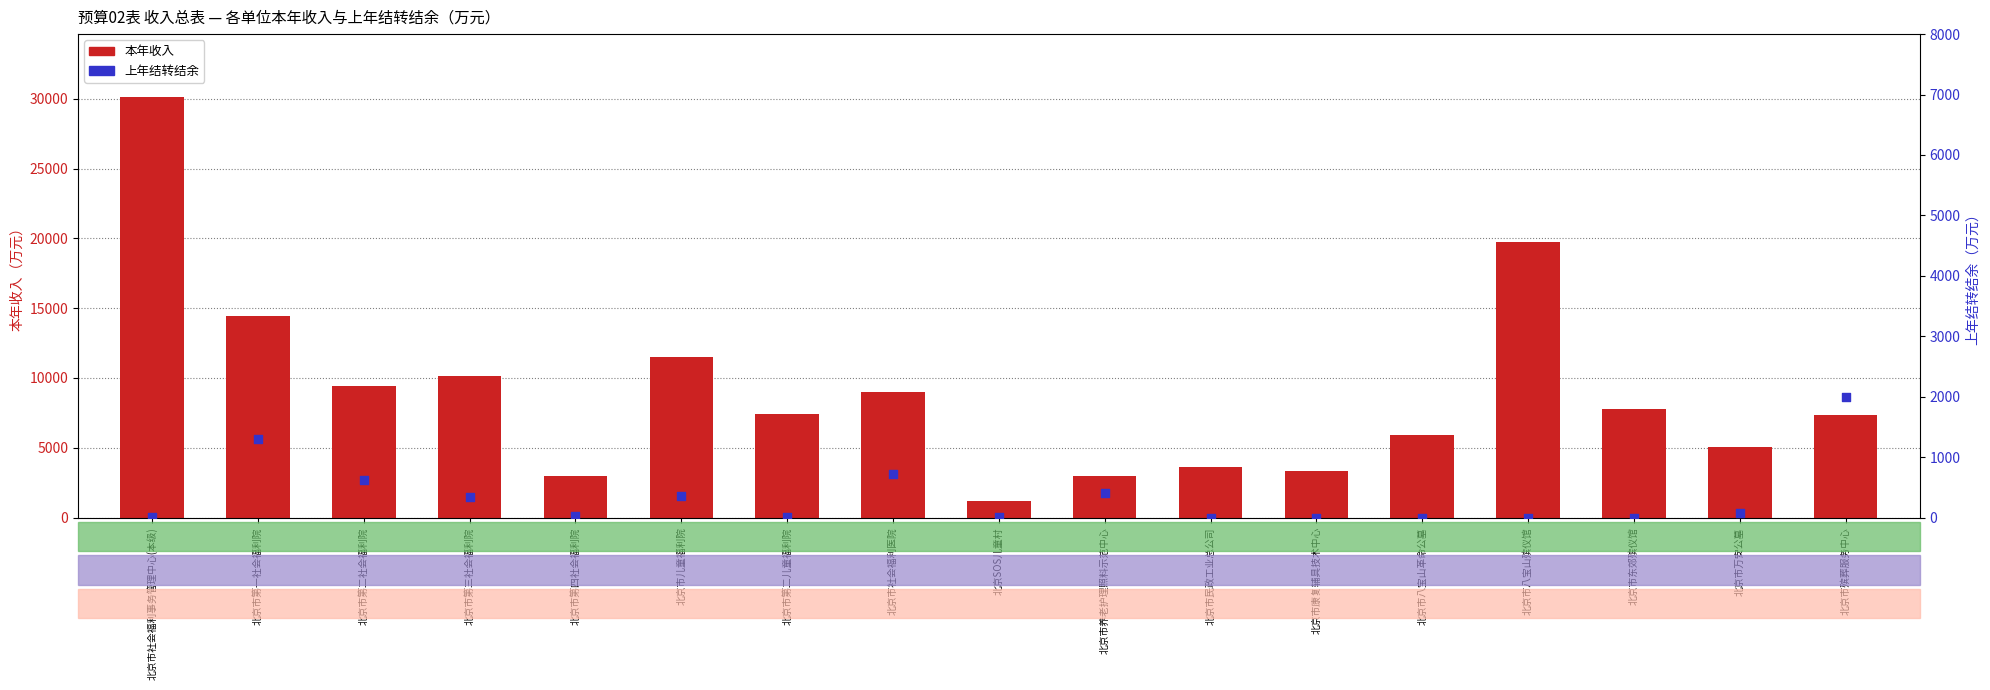

Which series has the widest spread of Y values?

本年收入